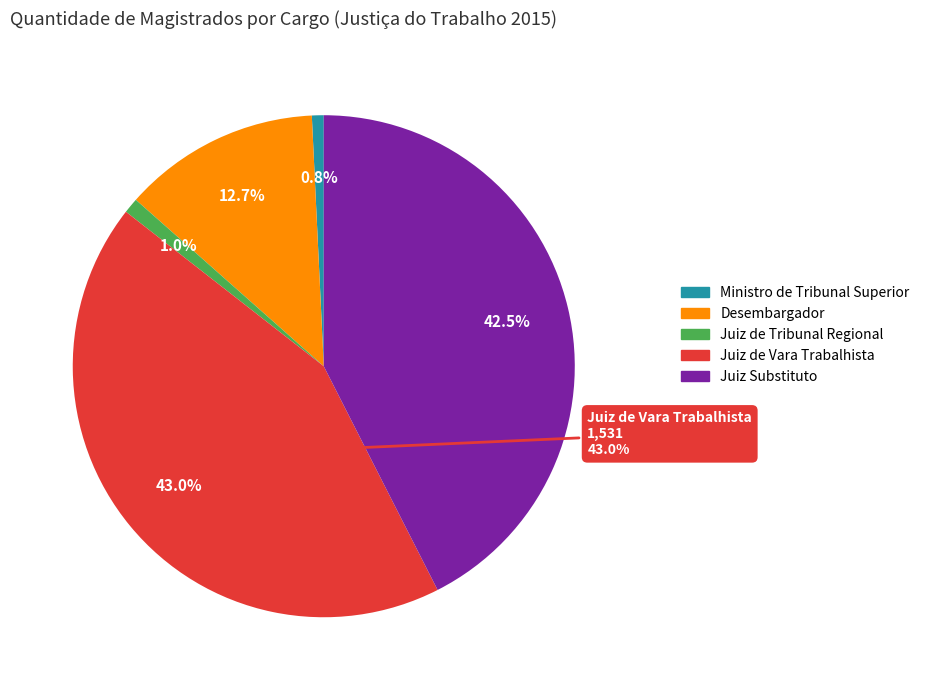

Combined, what portion of the pie is Juiz Substituto and Desembargador?

55.2%